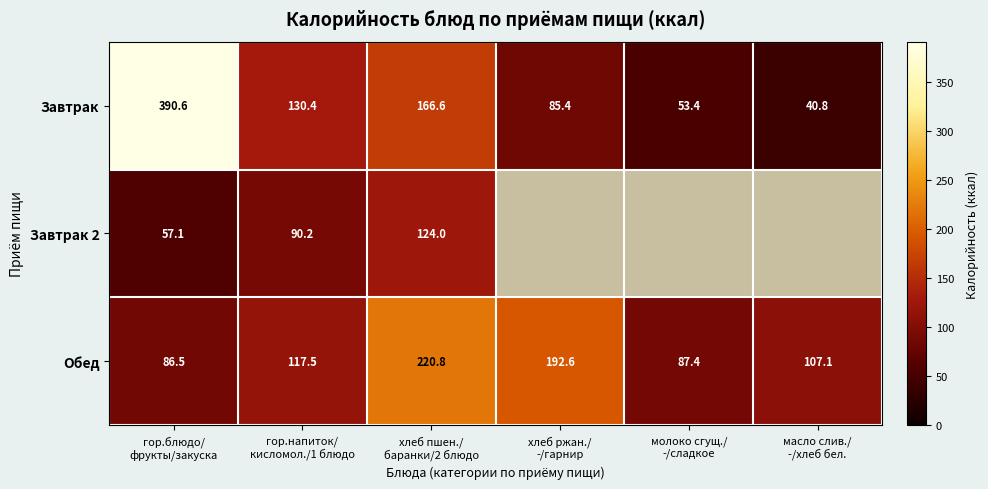

At which label is Завтрак closest to 215?

хлеб пшен./ баранки/2 блюдо